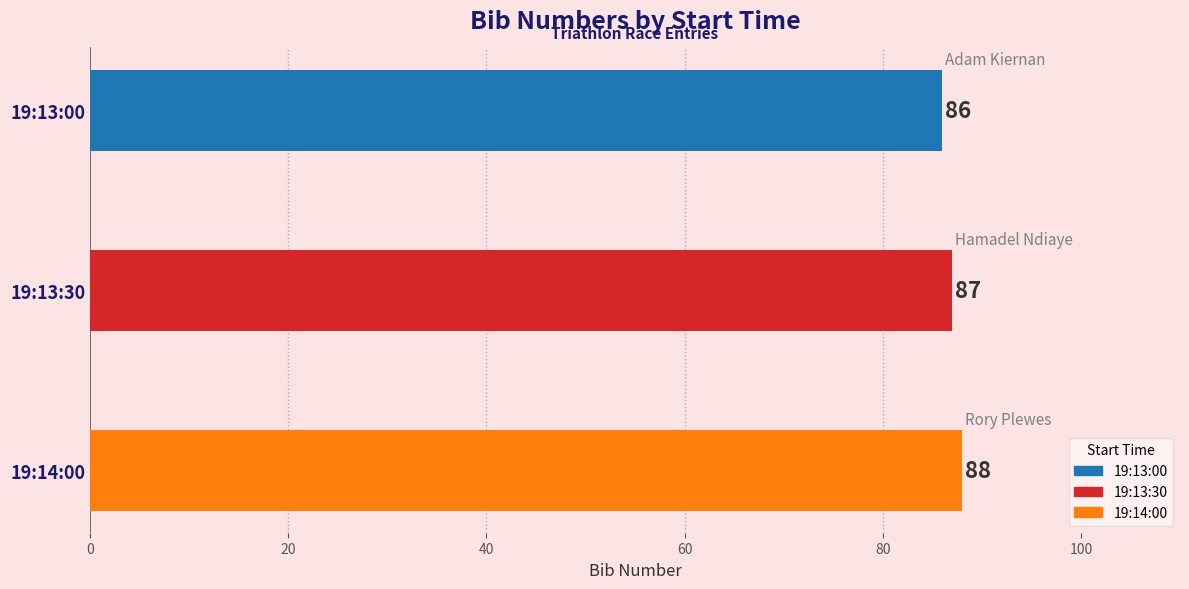

What is the average value?

87